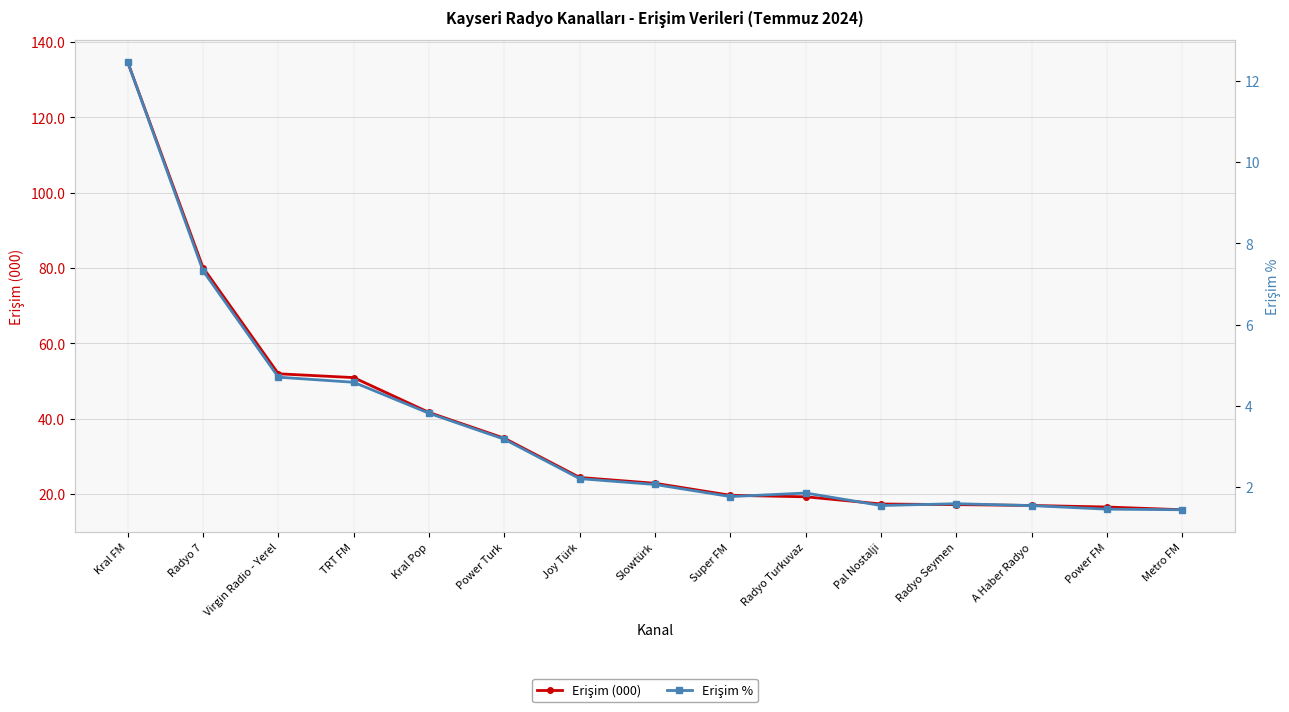

Which category has the highest value in the Erişim % series?

Kral FM